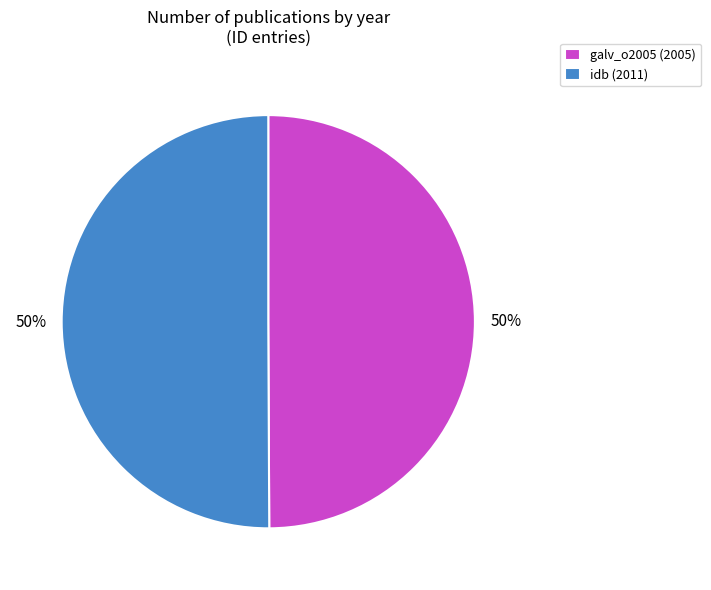

To the nearest percent, what portion does idb (2011) represent?

50%